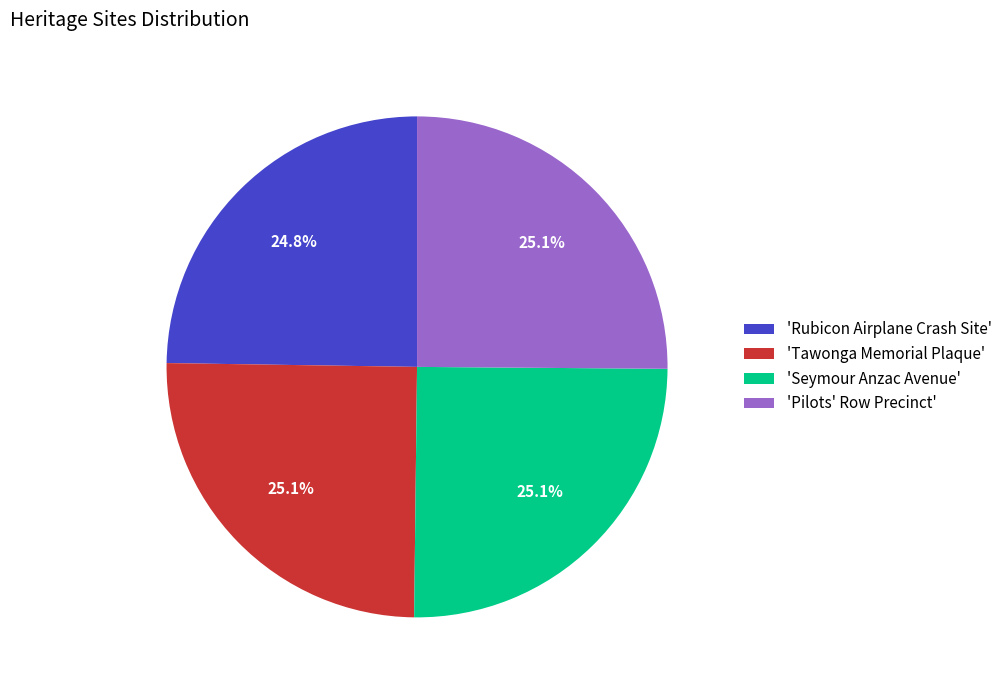

Is 'Seymour Anzac Avenue' the majority of the pie?

No